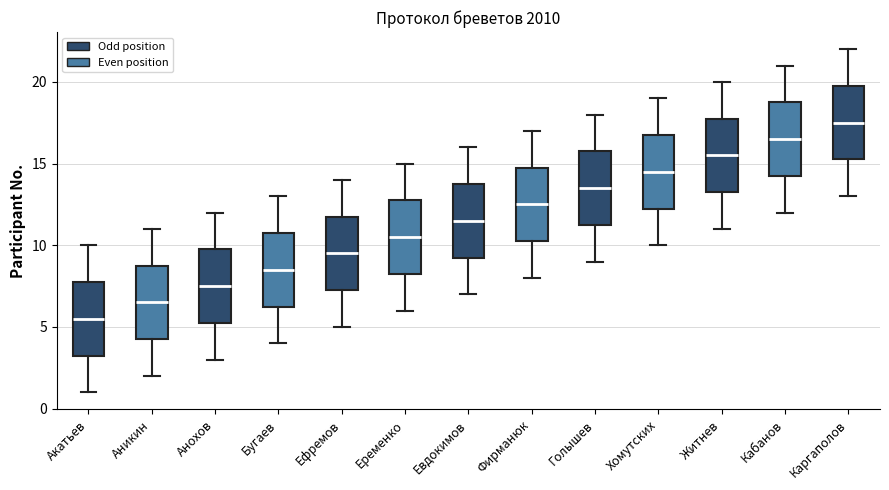

Where is the upper edge of the box for Ефремов on the y-axis? The values are not printed on the chart, so give them approximately, as read against the axis.

12.0